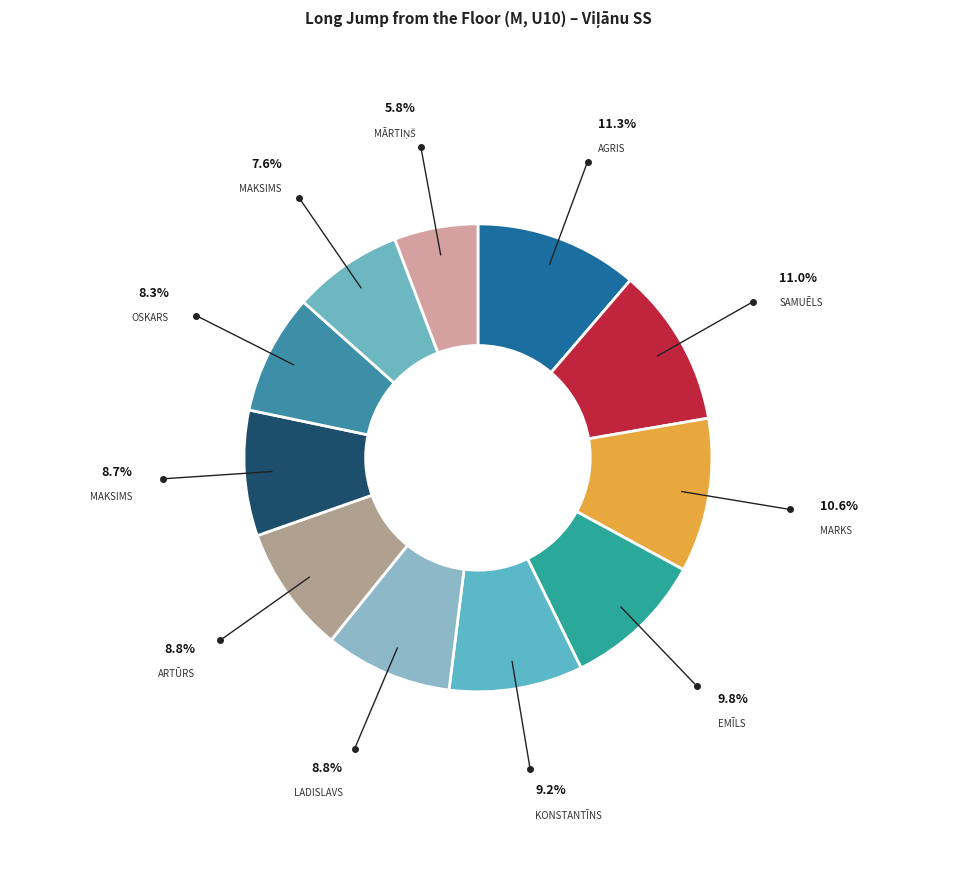

Which category has the biggest portion of the pie?

Agris Stikāns